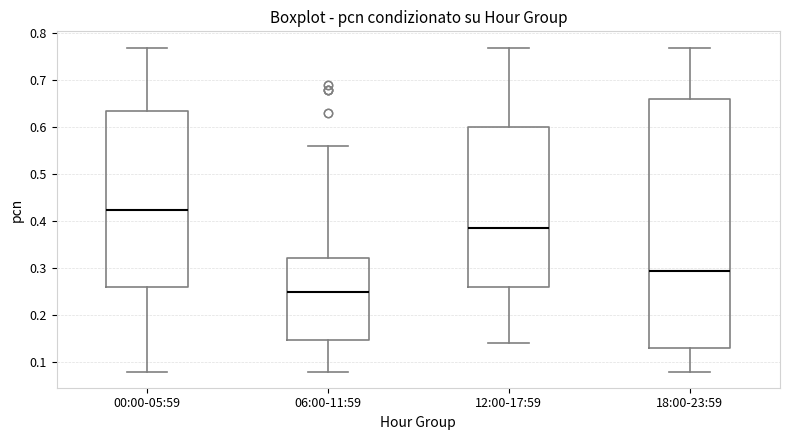

Reading left to right, transcribe this box plot: for each box, give where its median line is, the range the box spans, and where its two whiskers end, as read against the y-axis. The values are not printed on the chart, so give them approximately, as read against the axis.

00:00-05:59: median 0.43, box 0.26 to 0.64, whiskers 0.08 to 0.77
06:00-11:59: median 0.25, box 0.15 to 0.32, whiskers 0.08 to 0.56
12:00-17:59: median 0.39, box 0.26 to 0.60, whiskers 0.14 to 0.77
18:00-23:59: median 0.30, box 0.13 to 0.66, whiskers 0.08 to 0.77